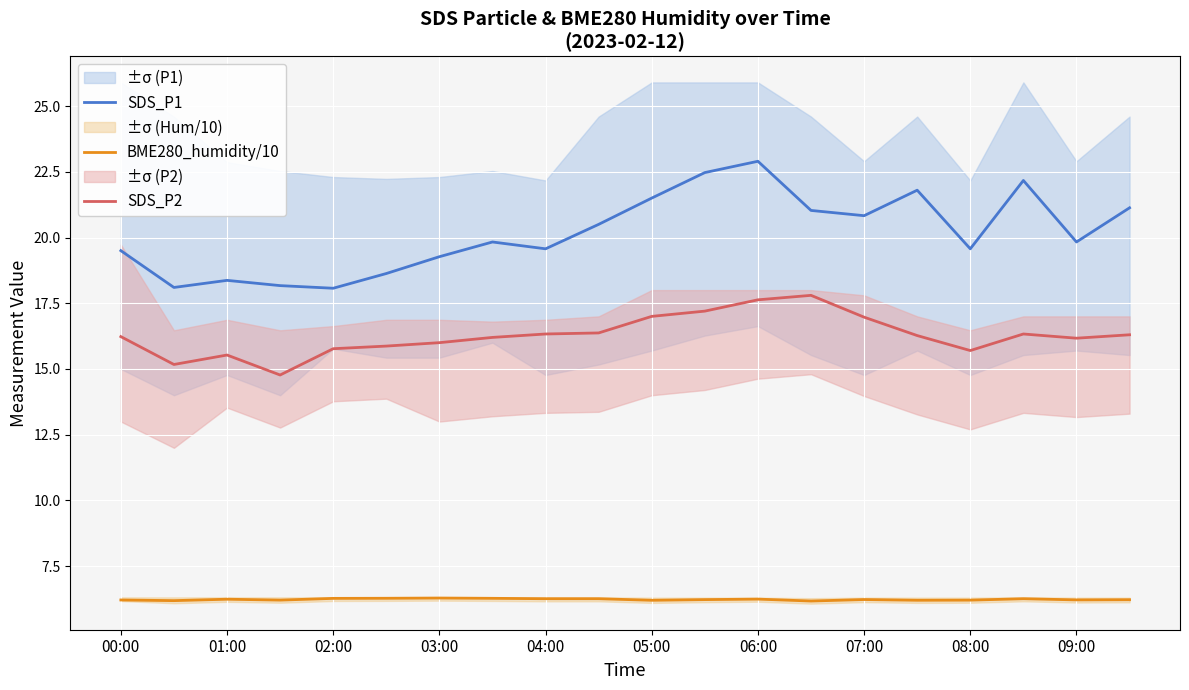

True or false: SDS_P2 and BME280_humidity/10 cross at least once.

False